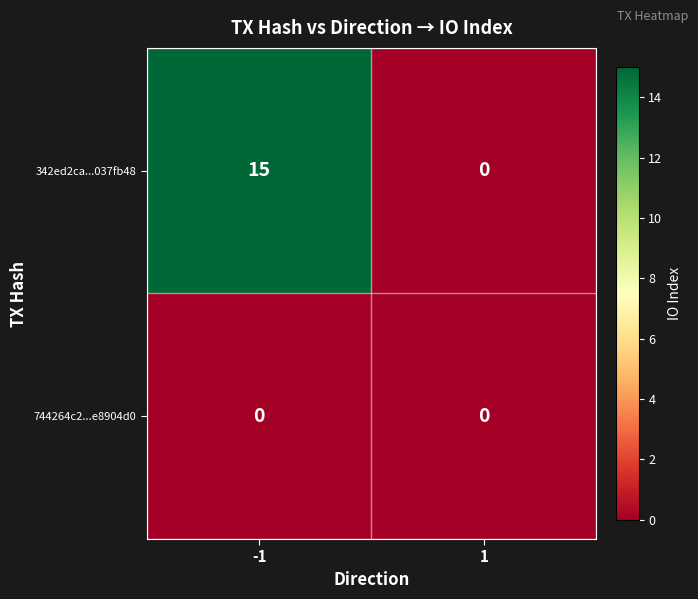

Which label corresponds to the largest value in the chart?

-1